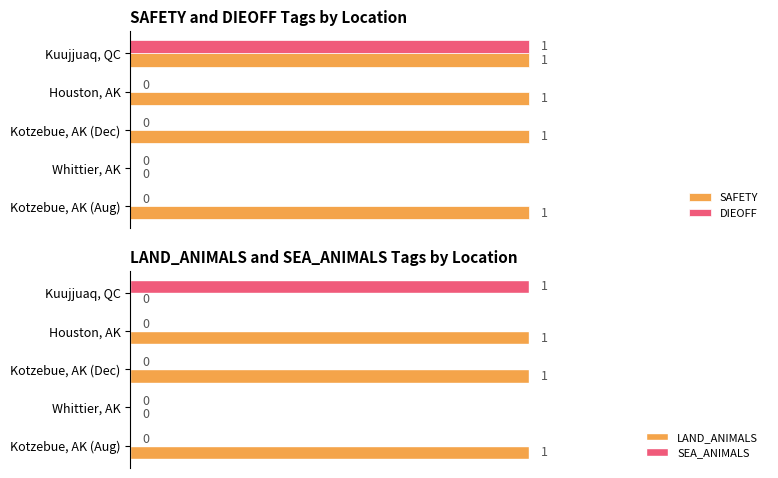

At which label does DIEOFF reach its peak?

Kuujjuaq, QC